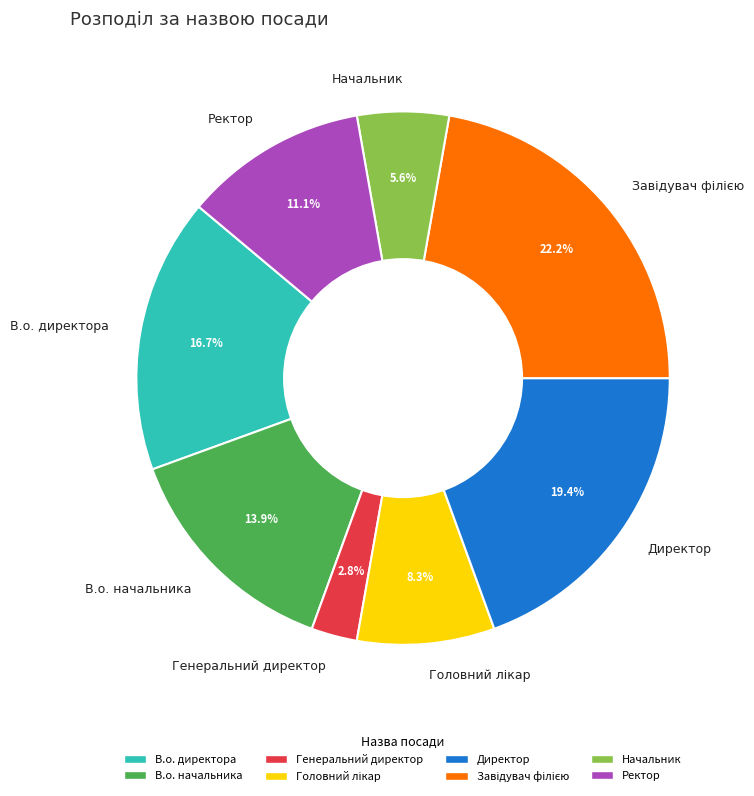

How much of the chart is everything except Директор?

80.6%